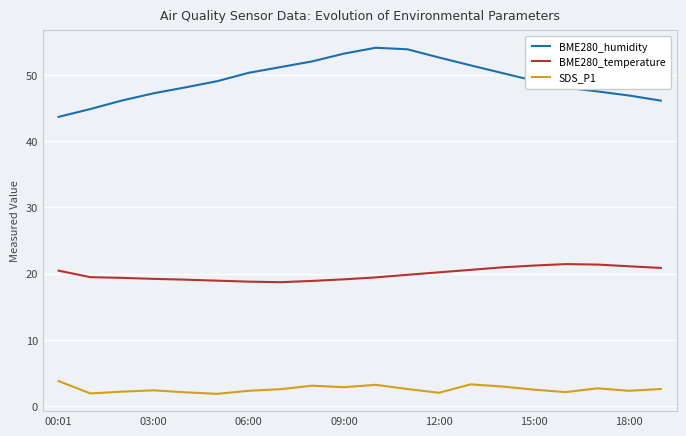

True or false: BME280_humidity and BME280_temperature cross at least once.

False